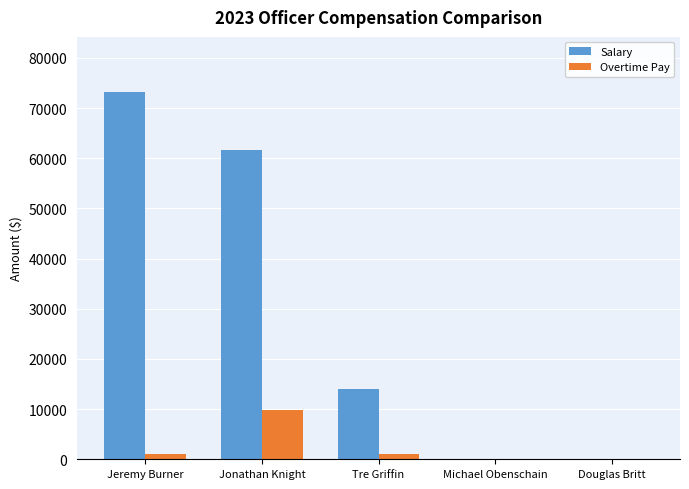

What is the sum of all Overtime Pay values?

11978.8